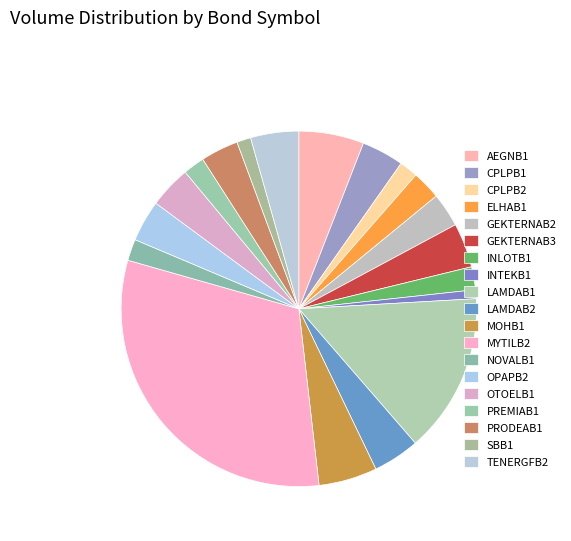

Count the number of slices in the pie.

19